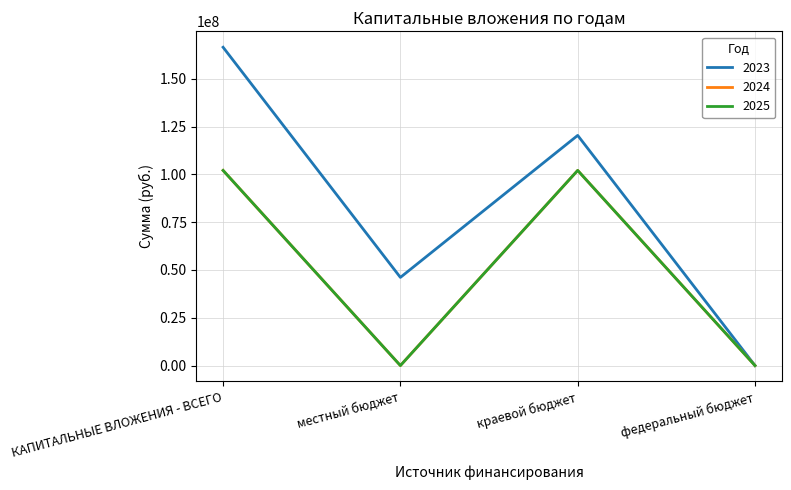

How many lines are shown in the chart?

3